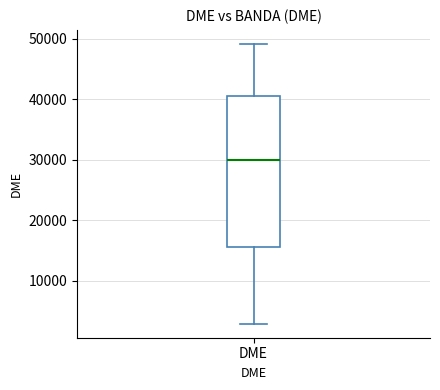

Where is the upper edge of the box for DME on the y-axis? The values are not printed on the chart, so give them approximately, as read against the axis.

41000